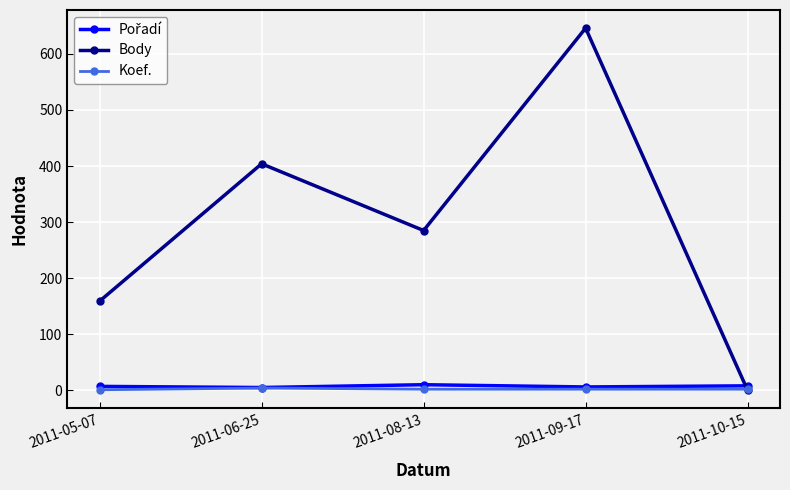

How many interior local peaks does the Body series have?

2